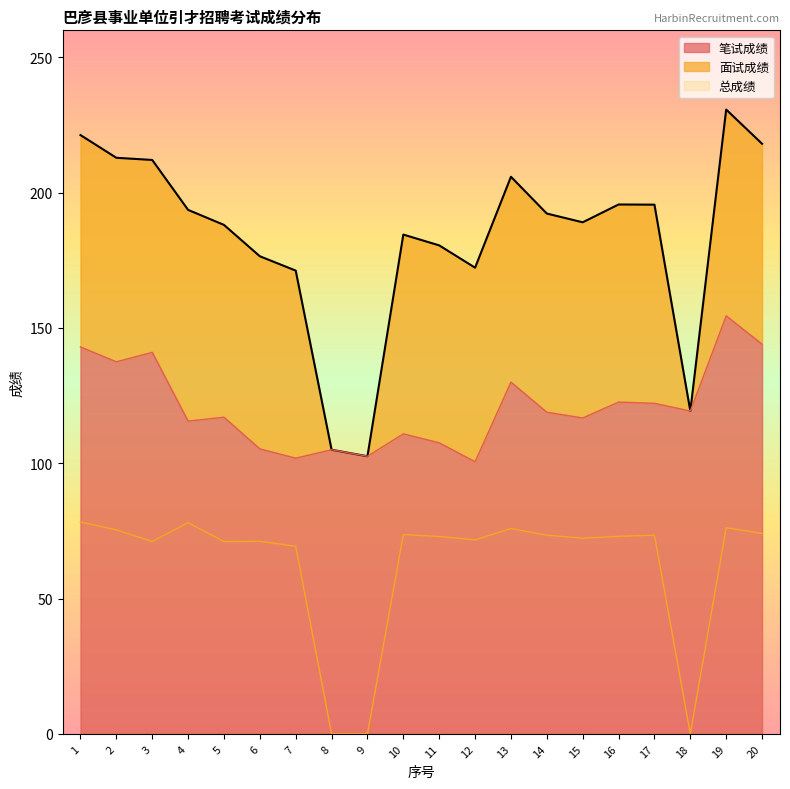

True or false: 面试成绩 has more than 2 points higher than both neighbors.

True